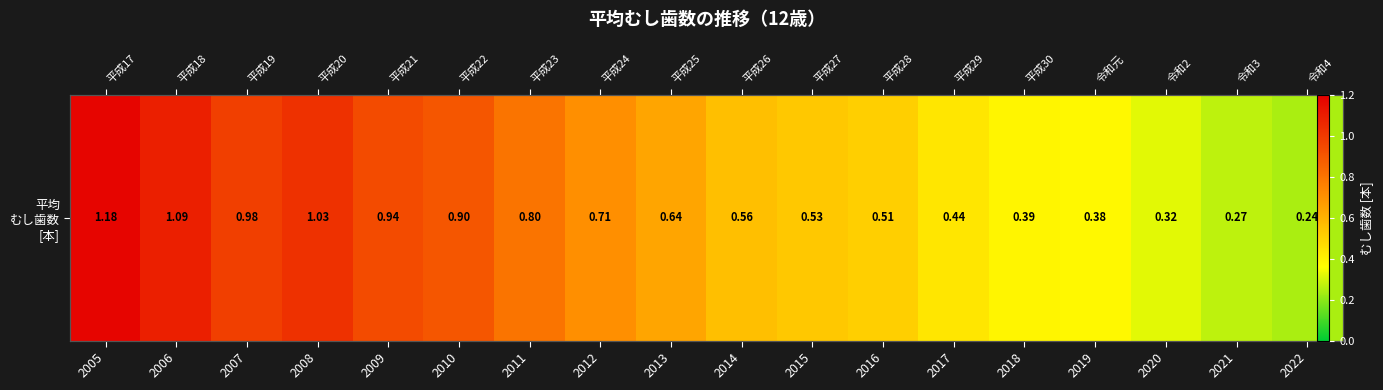

What is the change in value from 2010 to 2011?

-0.1